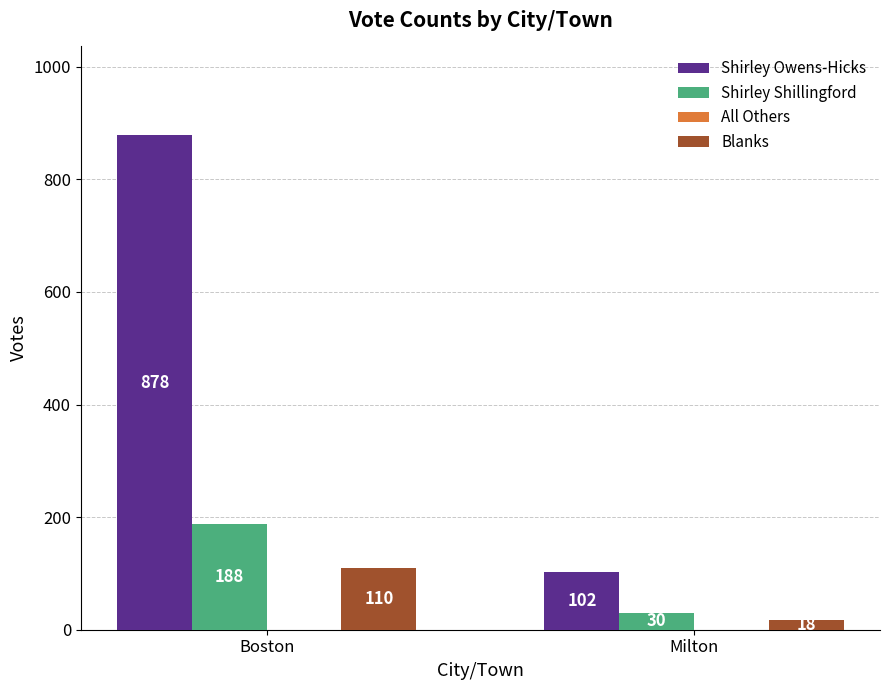

Which series has the largest range (max minus min)?

Shirley Owens-Hicks